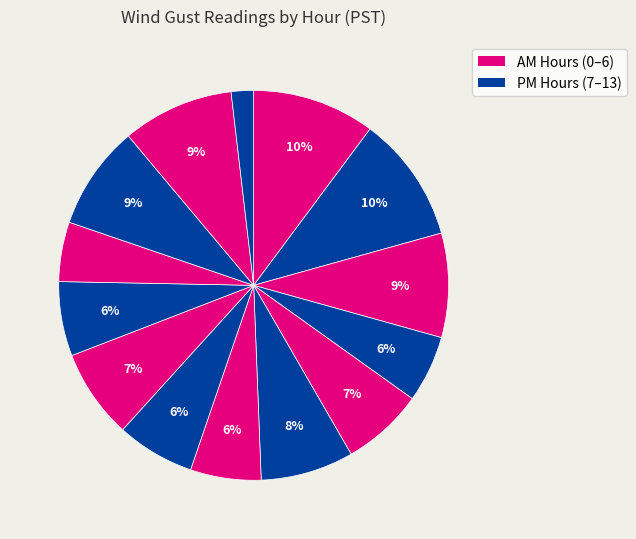

How many slices are in this pie chart?

14